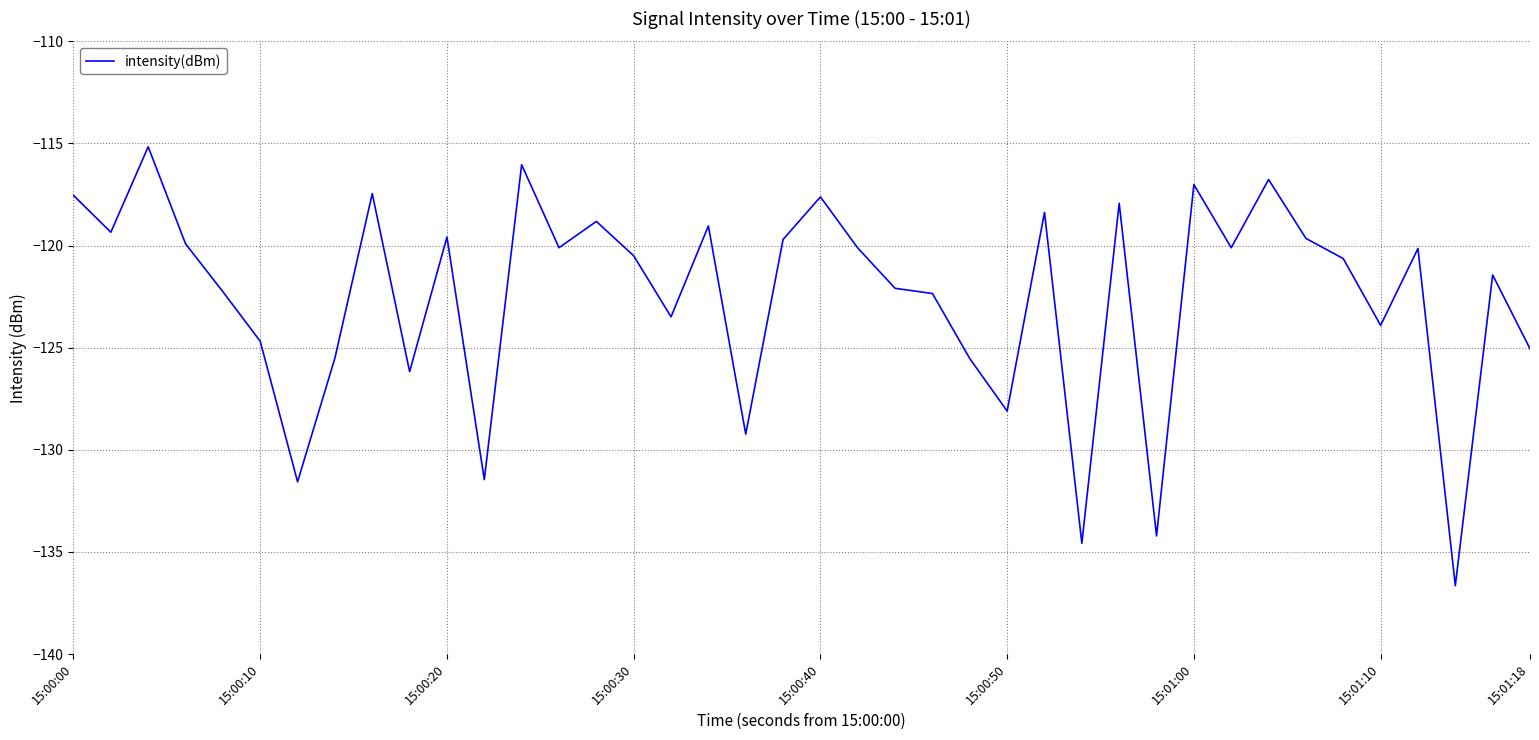

What is the difference between the maximum and minimum values?

21.5